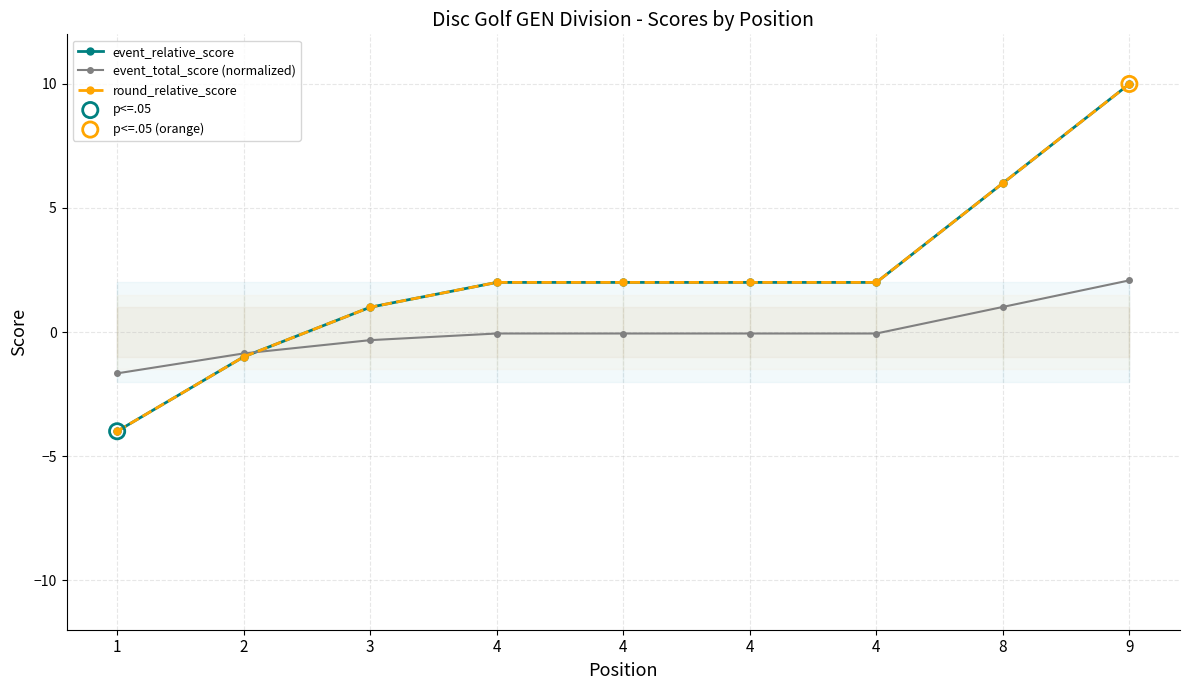

At how many categories does at least one series exceed 7?

1